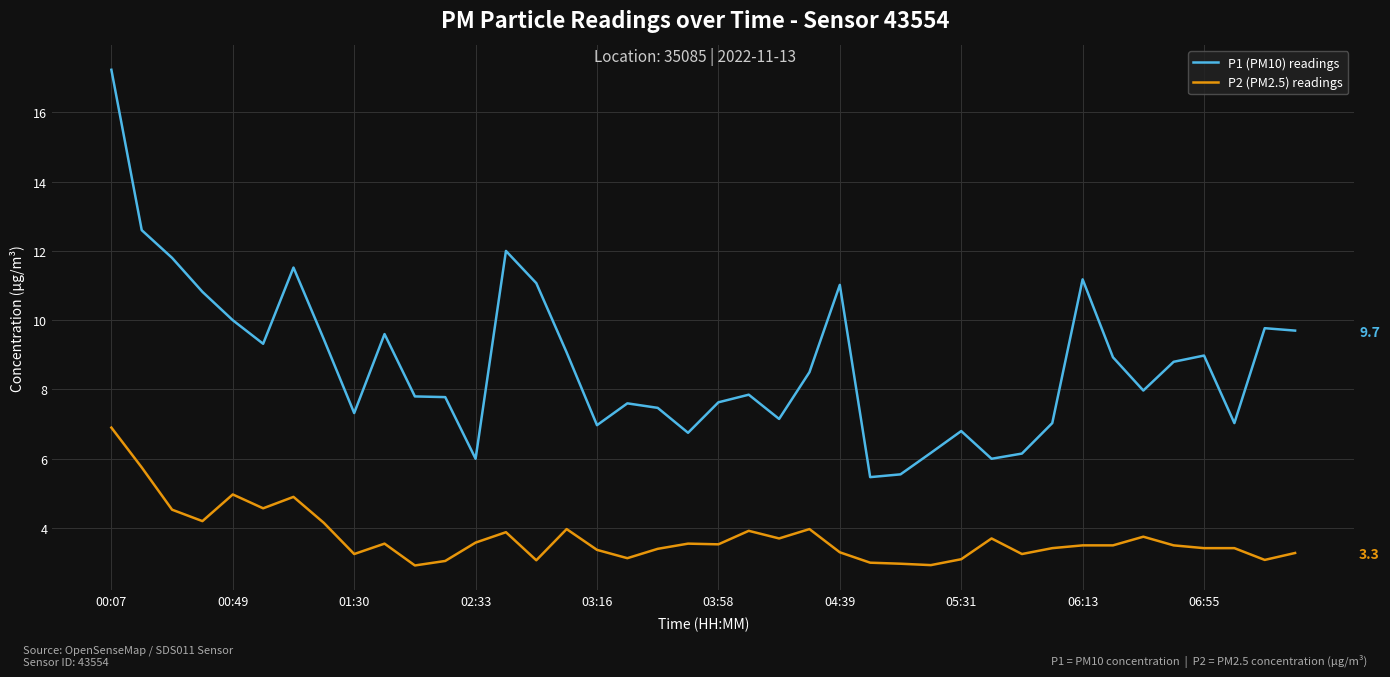

Is it true that P1 (PM10) readings equals 3.8 at 26?

False